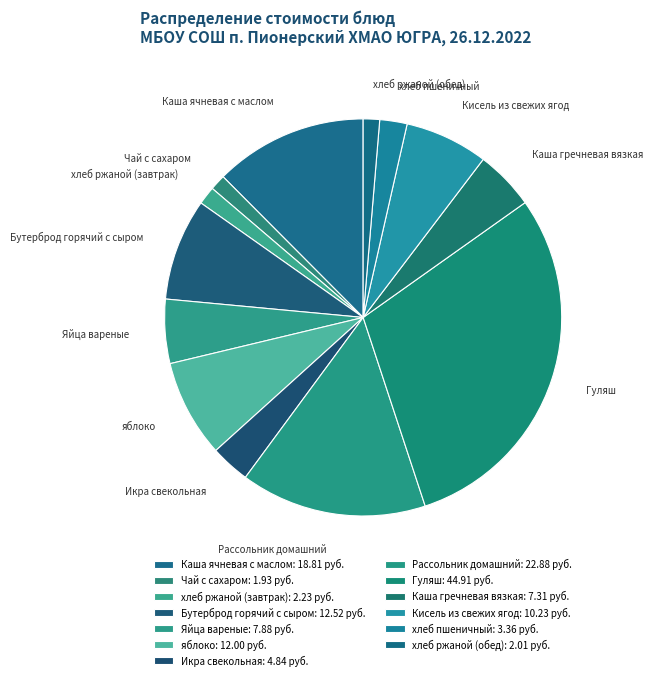

Combined, do Бутерброд горячий с сыром and Чай с сахаром account for over 50%?

No